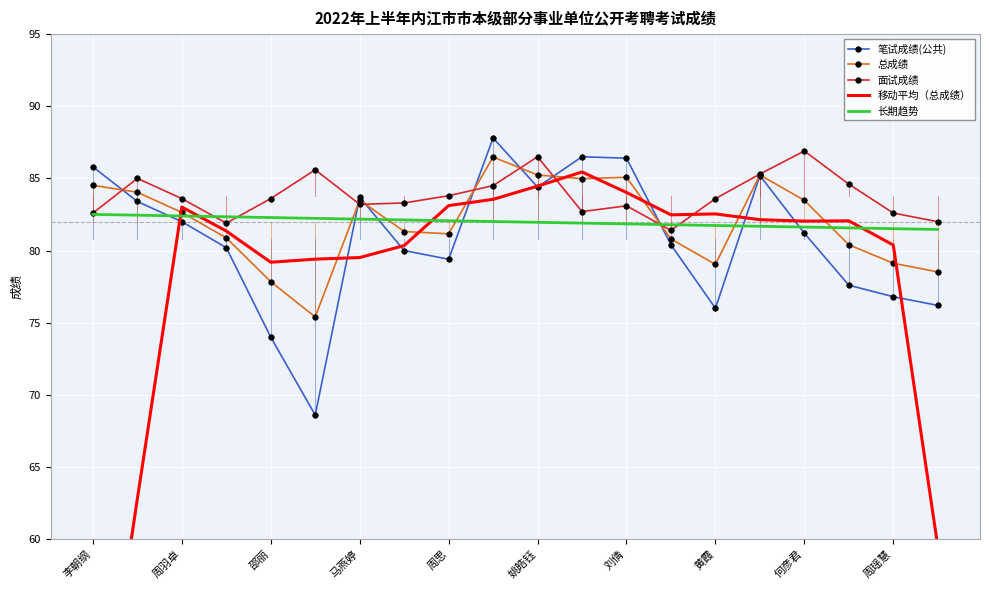

What is the maximum value for 长期趋势?

82.5